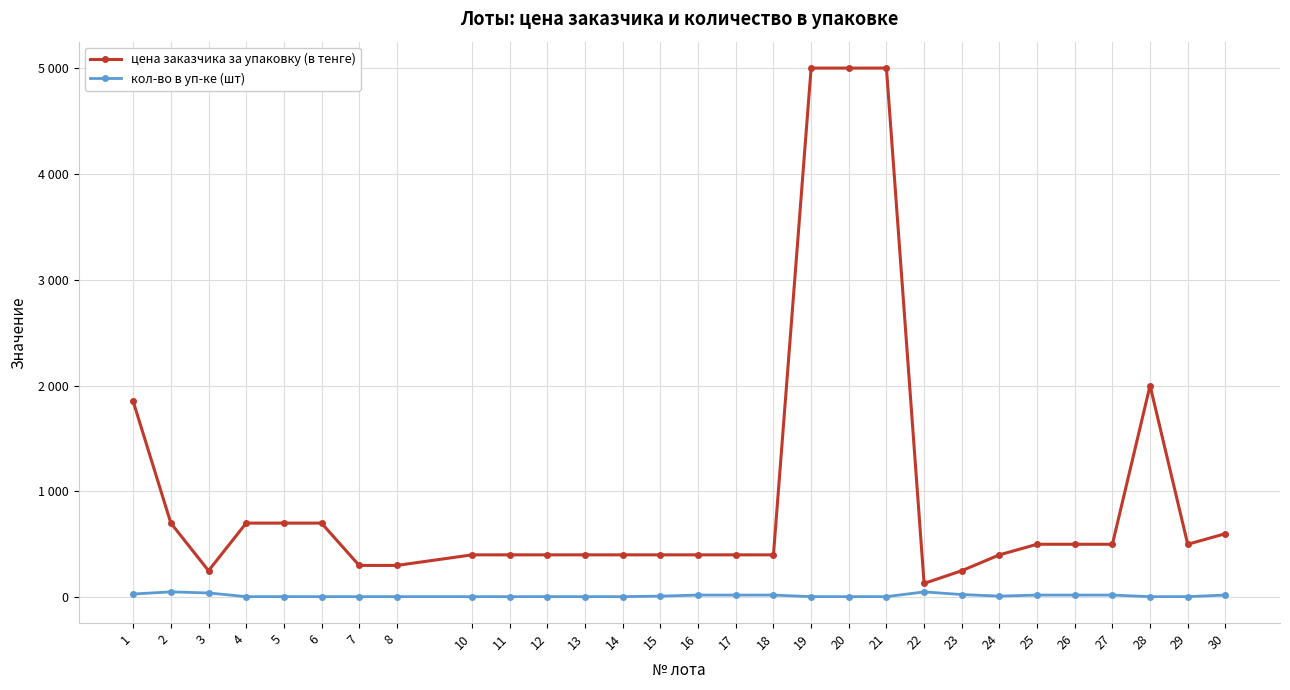

List the labels in order of кол-во в уп-ке (шт) value, largest first.

2, 22, 3, 1, 23, 16, 17, 18, 25, 26, 27, 30, 15, 24, 4, 5, 6, 7, 8, 10, 11, 12, 13, 14, 19, 20, 21, 28, 29